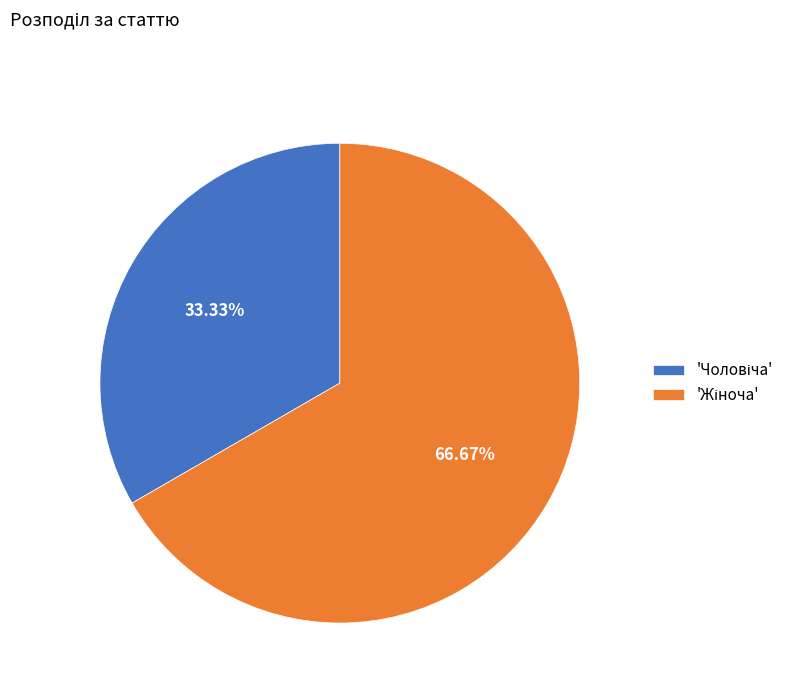

Is there any slice that represents more than half of the pie?

Yes